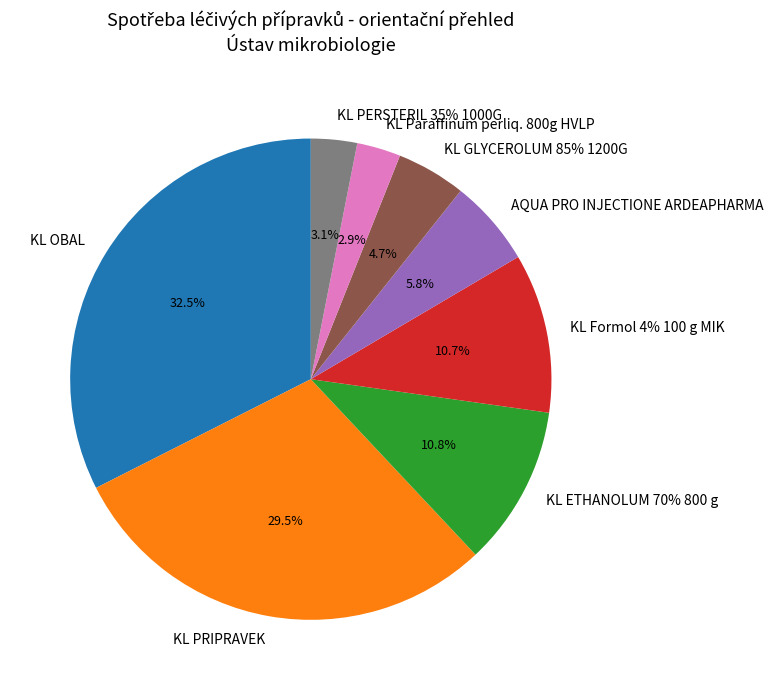

Which slice is the smallest?

KL Paraffinum perliq. 800g HVLP